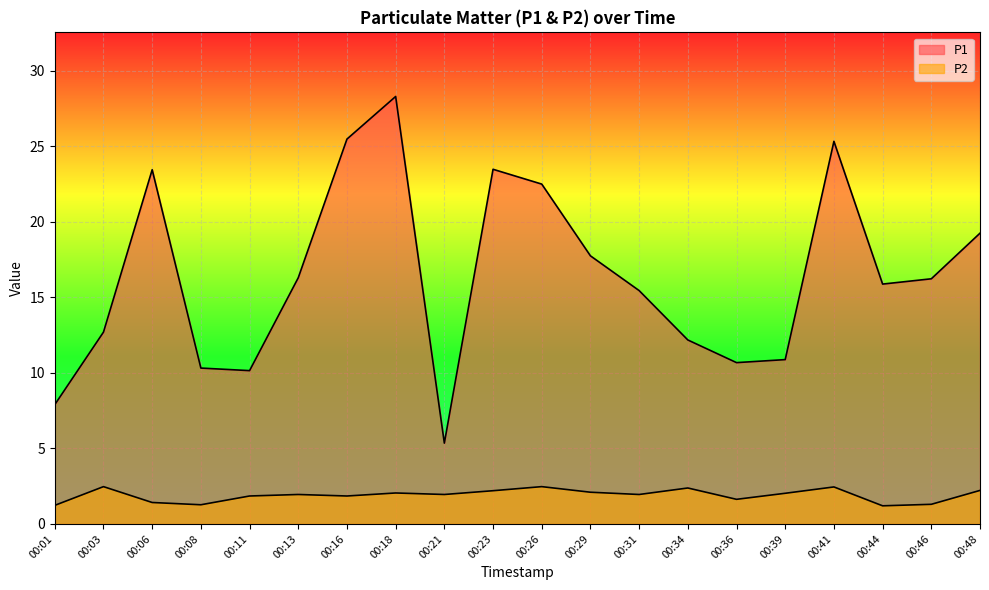

Is the value of P2 at 00:36 greater than the value of P1 at 00:11?

No